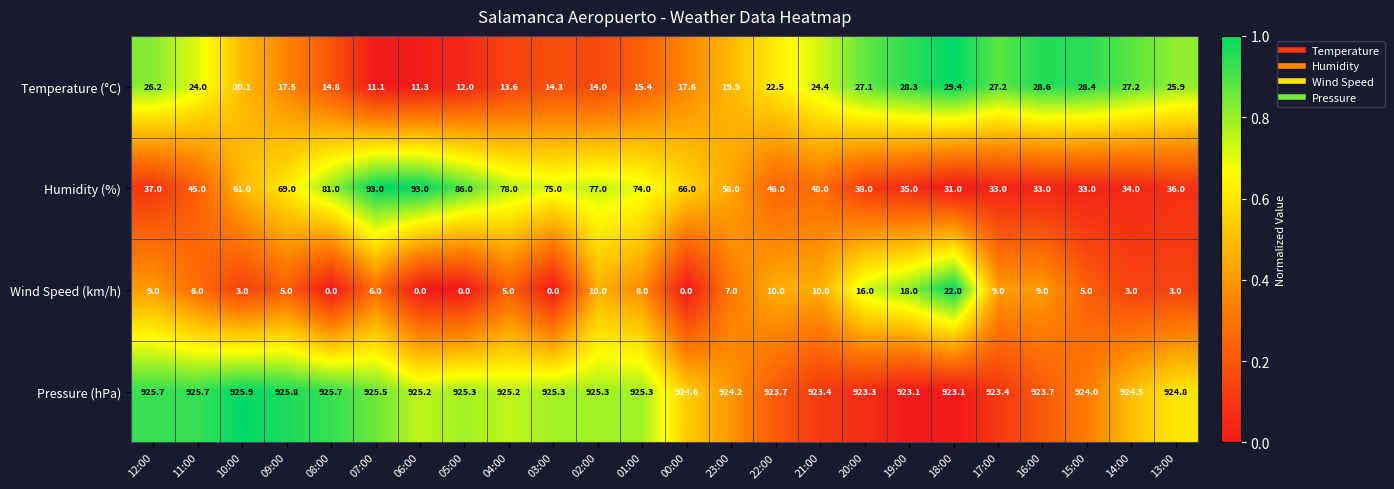

At which category is the sum across all series the highest?

07:00